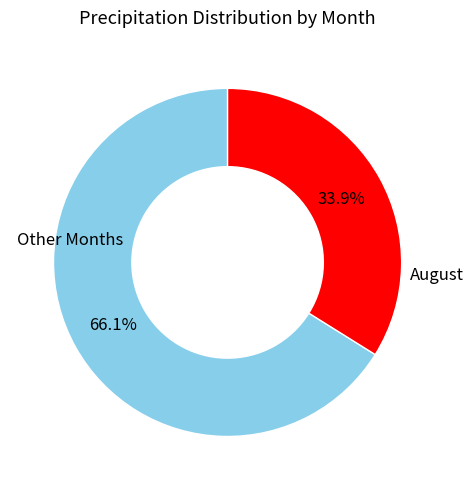

How many segments does this pie chart have?

2